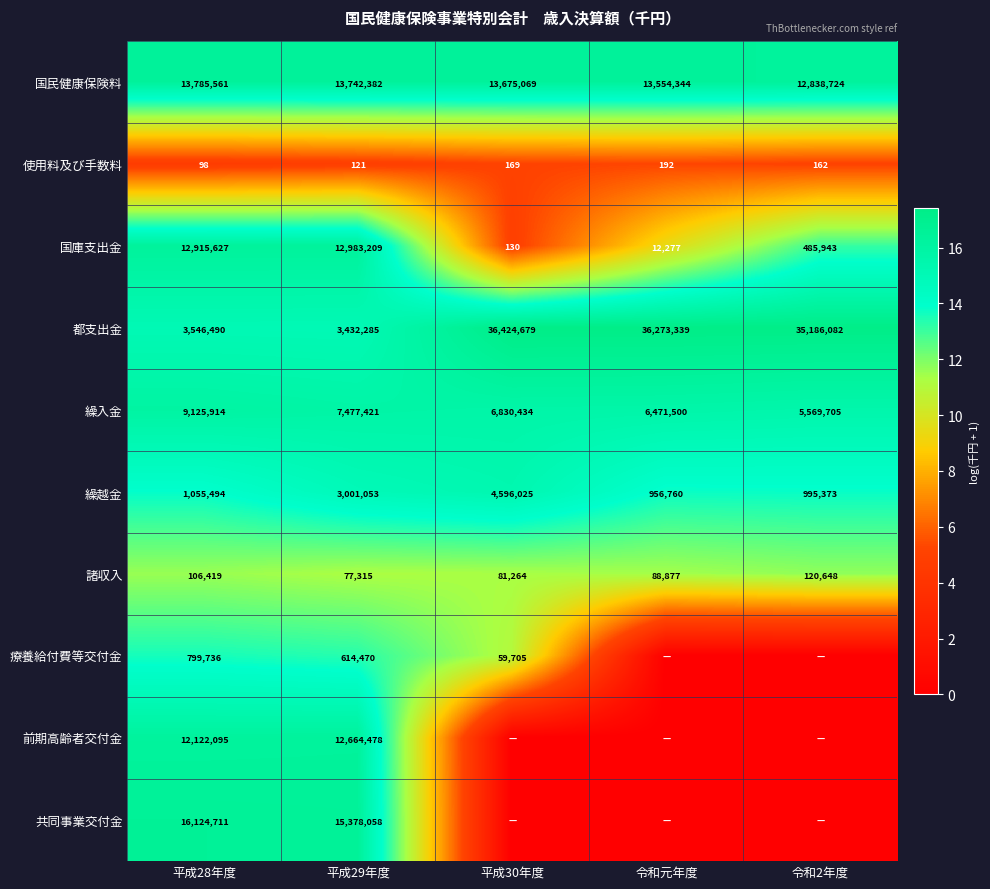

Rank the series at 平成28年度 from highest to lowest value.

共同事業交付金, 国民健康保険料, 国庫支出金, 前期高齢者交付金, 繰入金, 都支出金, 繰越金, 療養給付費等交付金, 諸収入, 使用料及び手数料